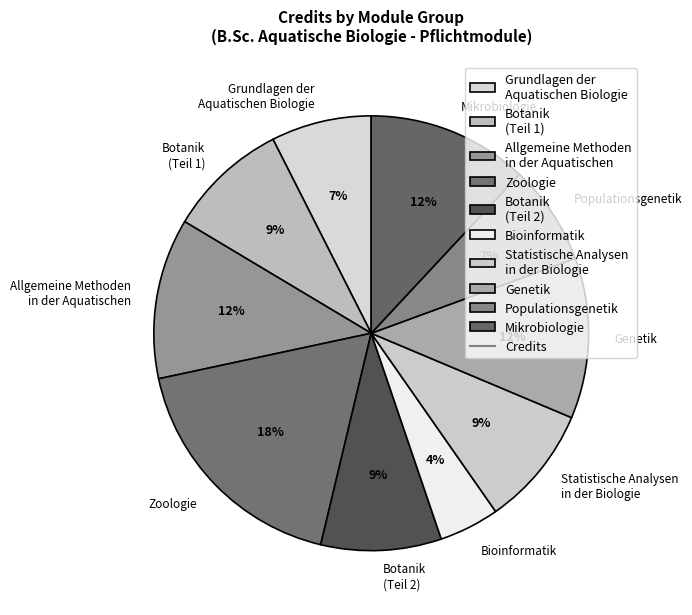

What is the largest slice in the pie chart?

Zoologie